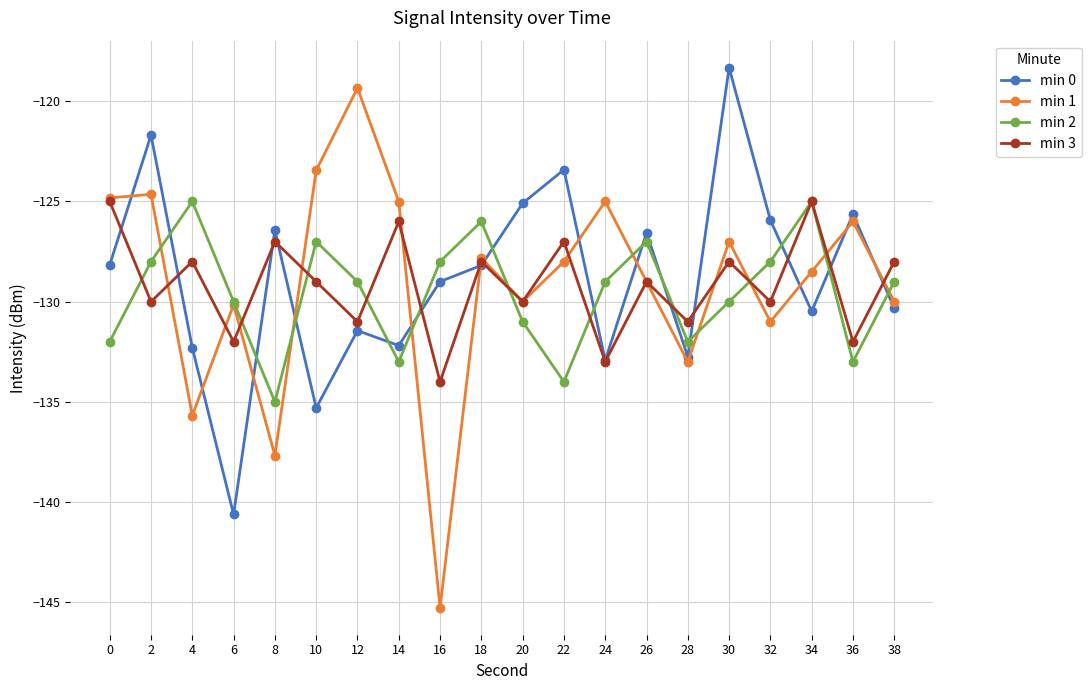

What value does the min 3 series have at 14?

-126.0